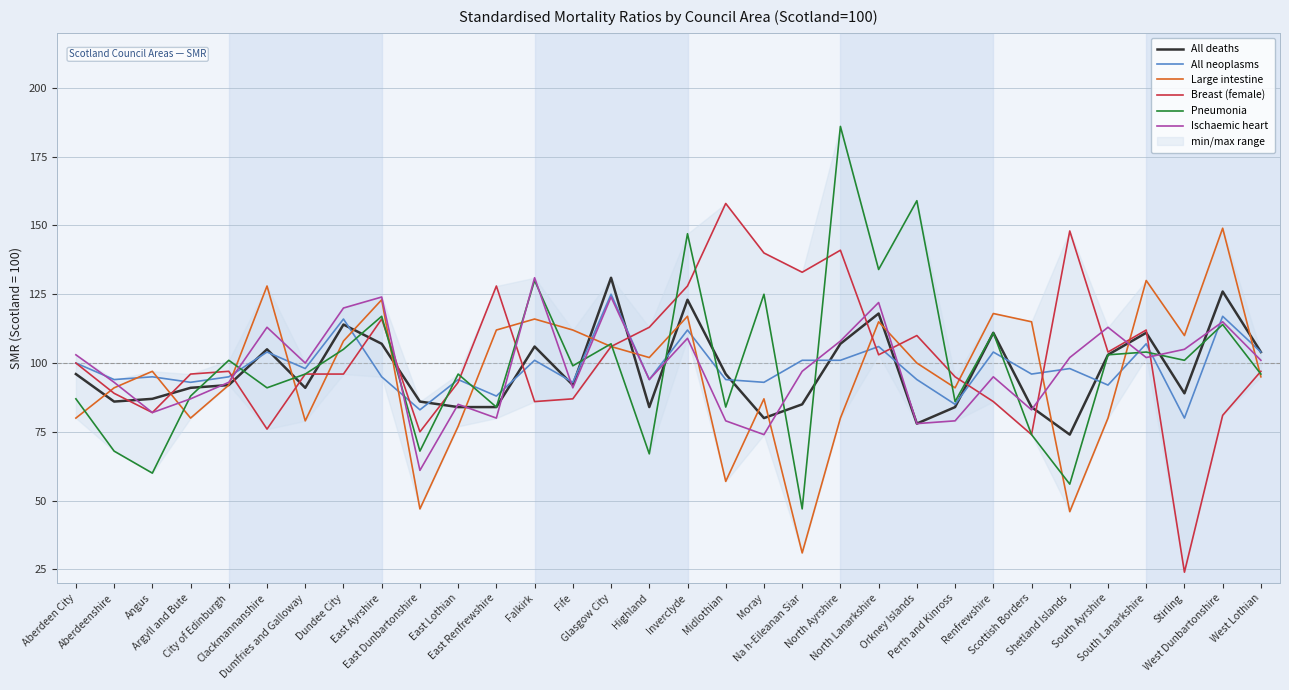

Between Aberdeen City and Dumfries and Galloway, which series saw the biggest shift?

Pneumonia